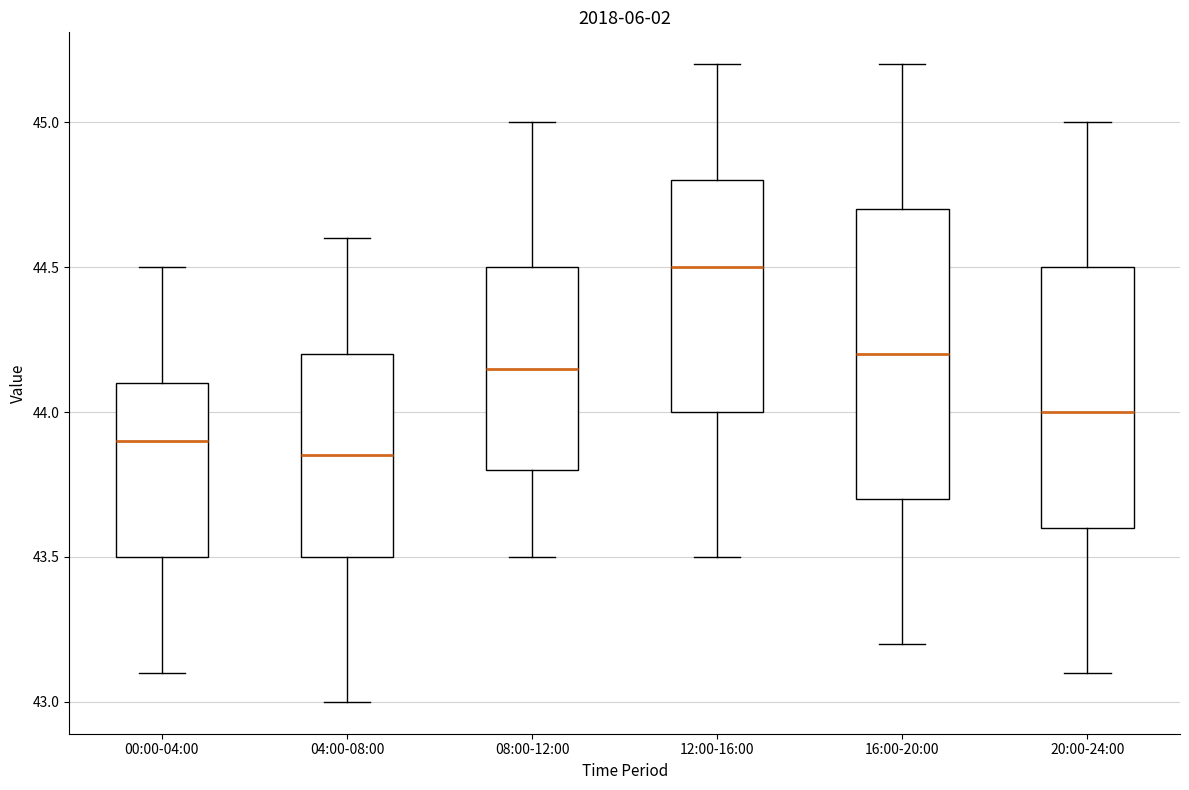

Which box is the tallest, from its lower edge to its upper edge?

16:00-20:00